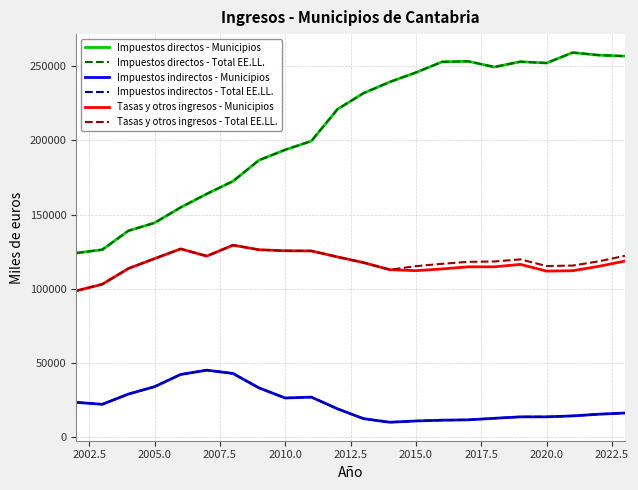

How many lines are shown in the chart?

6